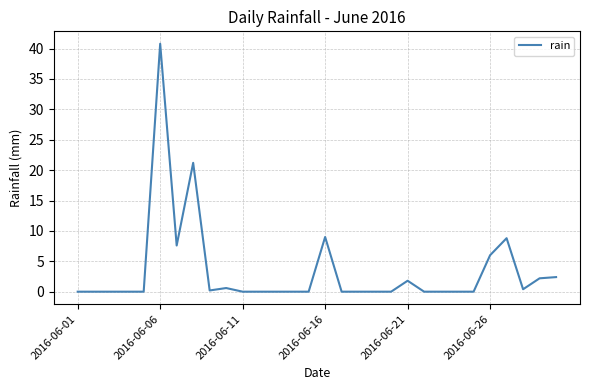

What is the difference between the maximum and minimum values?

40.8